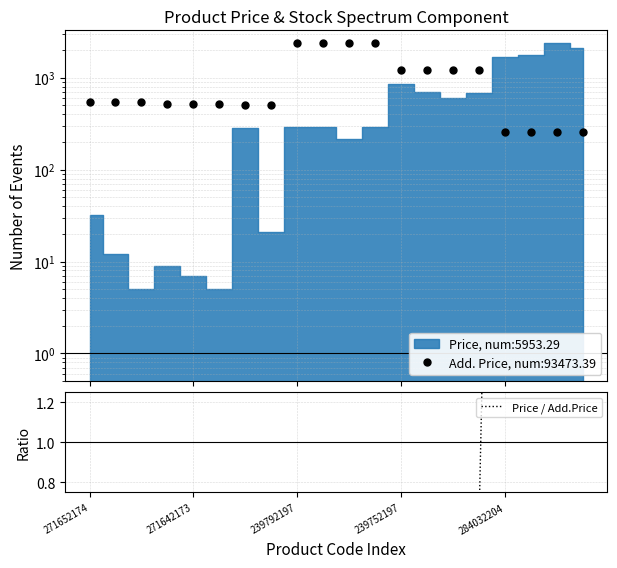

List the labels in order of value, largest first.

18, 19, 17, 16, 12, 13, 15, 6, 14, 9, 11, 8, 10, 271652174, 7, 271642173, 239752197, 284032204, 5, 239792197